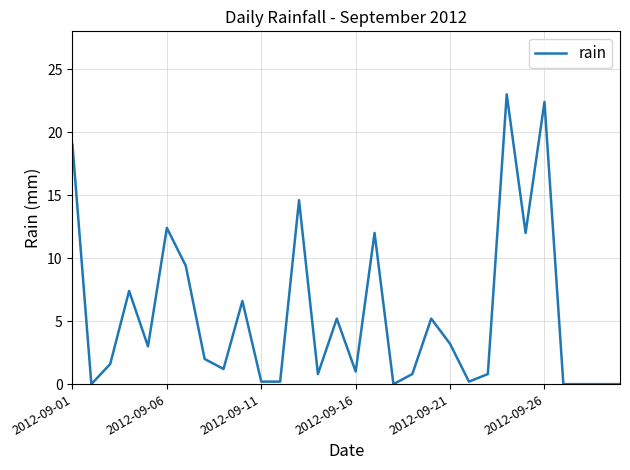

What is the difference between the maximum and minimum values?

23.0